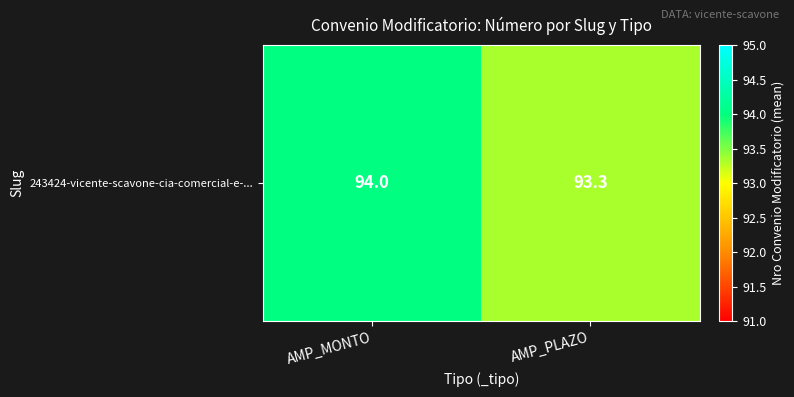

What is the ratio of the value at AMP_PLAZO to the value at AMP_MONTO?

1.0